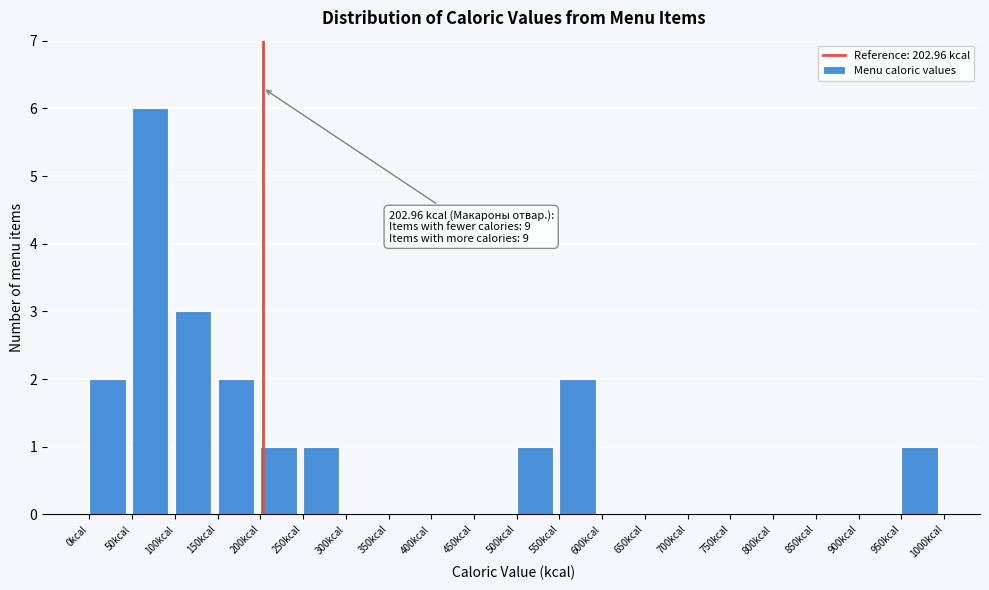

Over which range of the x-axis is the bar tallest?

50 to 100